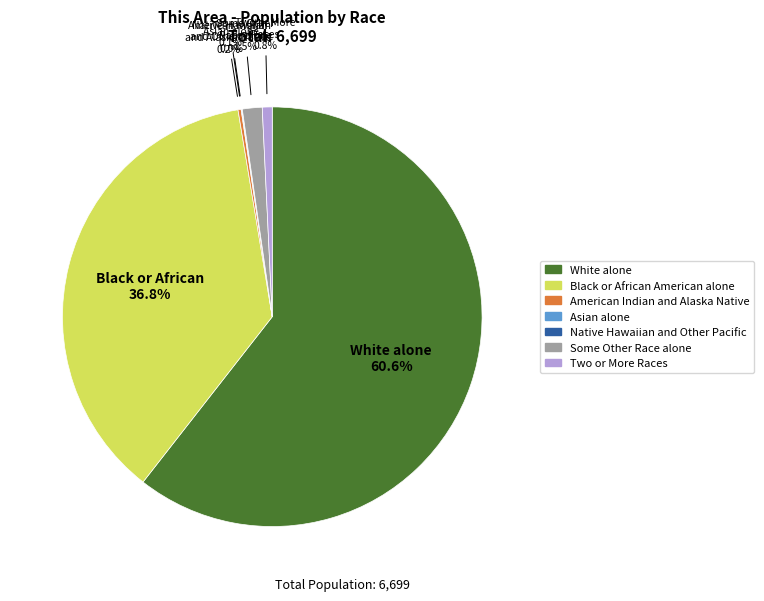

Is it true that White alone is 69% of the pie?

False